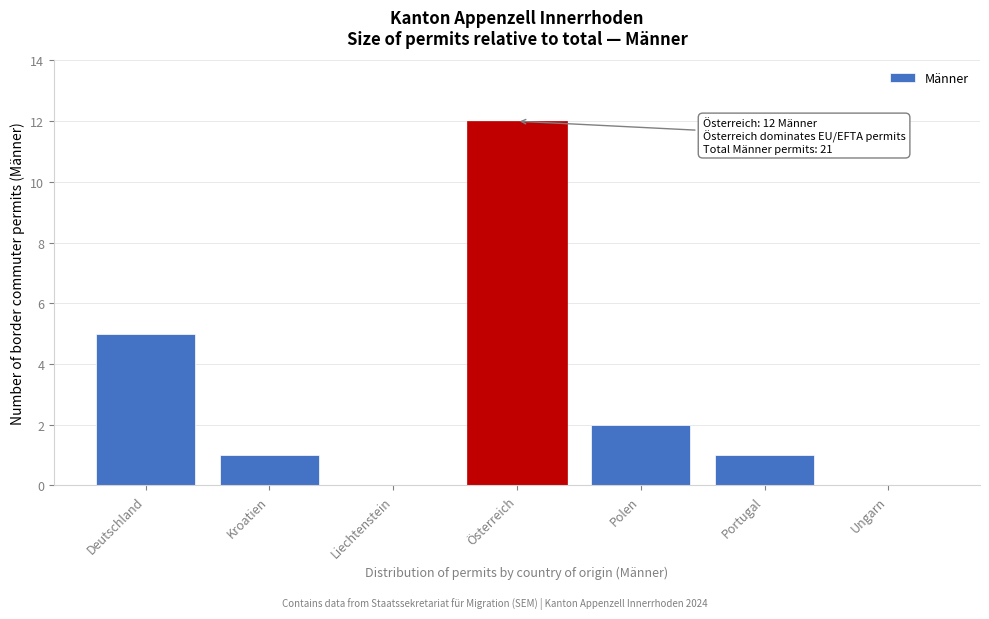

Reading left to right, extract all data points from this chart.

Deutschland=5	Kroatien=1	Liechtenstein=0	Österreich=12	Polen=2	Portugal=1	Ungarn=0